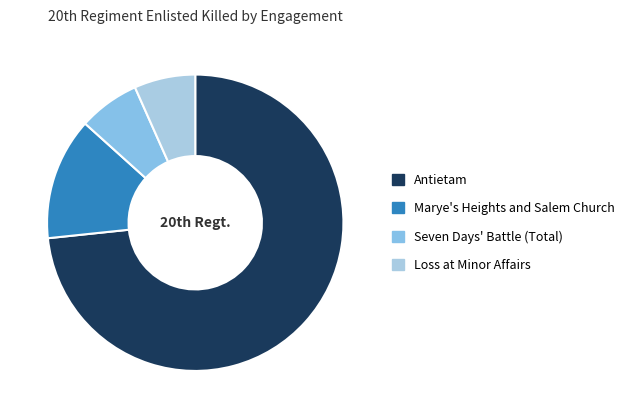

How many segments does this pie chart have?

4